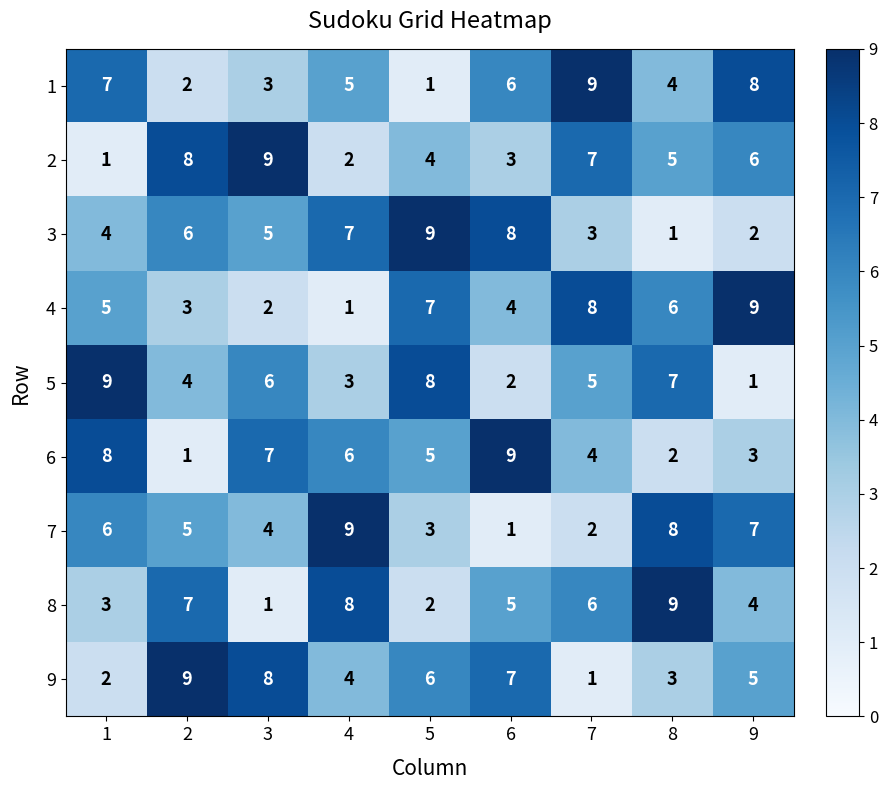

True or false: 7 has a value of 11 at 9.

False